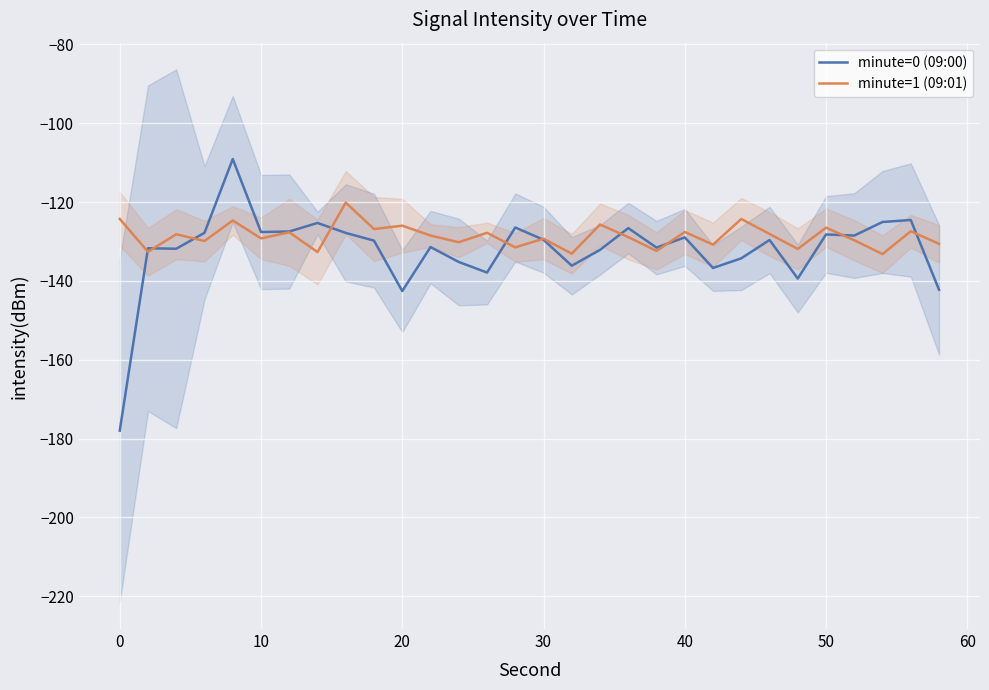

Is the value of minute=0 (09:00) at 20 greater than the value of minute=1 (09:01) at 40?

No